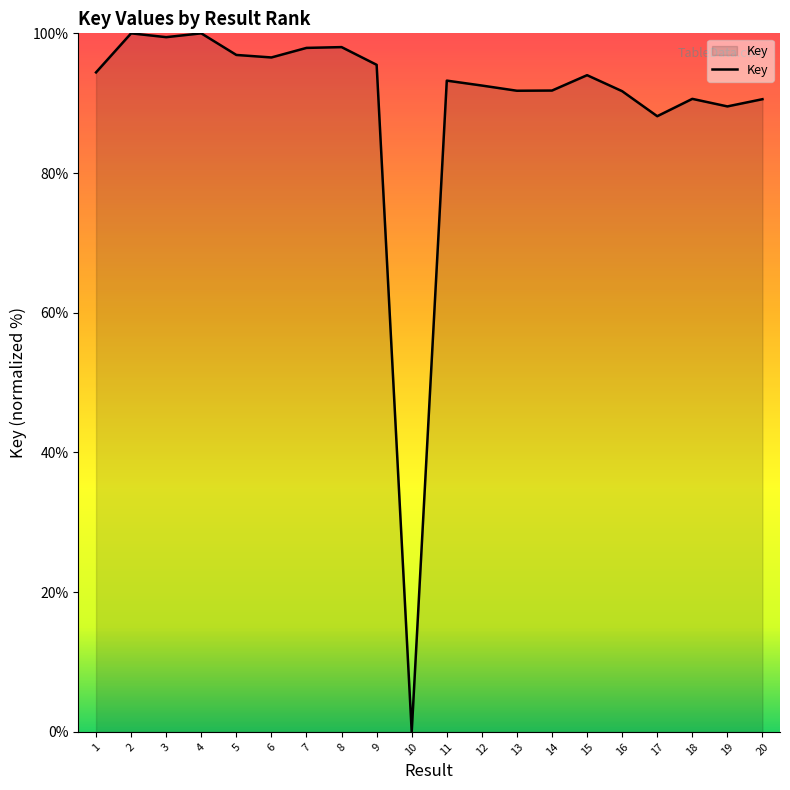

Which has a higher value, 5 or 12?

5